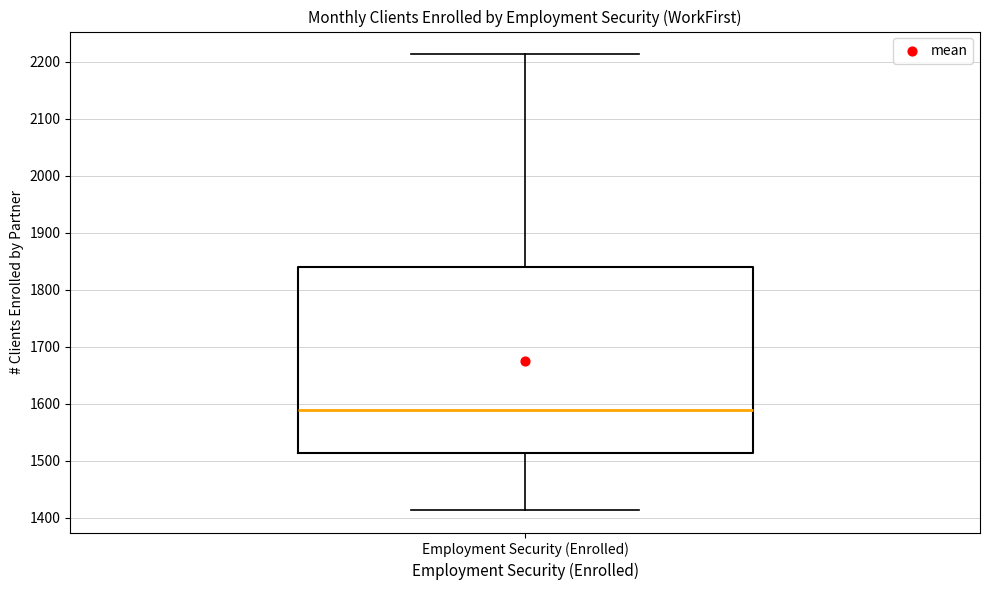

Where is the upper edge of the box for Employment Security (Enrolled) on the y-axis? The values are not printed on the chart, so give them approximately, as read against the axis.

1840